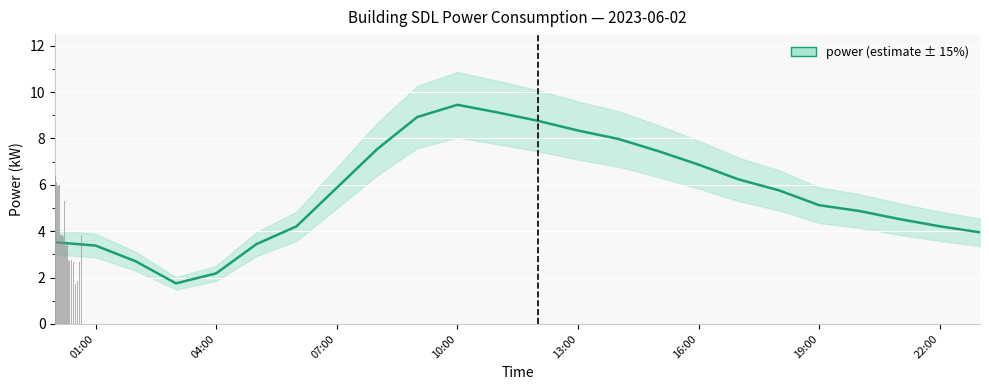

Reading left to right, extract all data points from this chart.

3.5	3.4	2.7	1.8	2.2	3.4	4.2	5.9	7.5	8.9	9.4	9.1	8.8	8.3	8.0	7.5	6.9	6.2	5.8	5.1	4.9	4.5	4.2	4.0